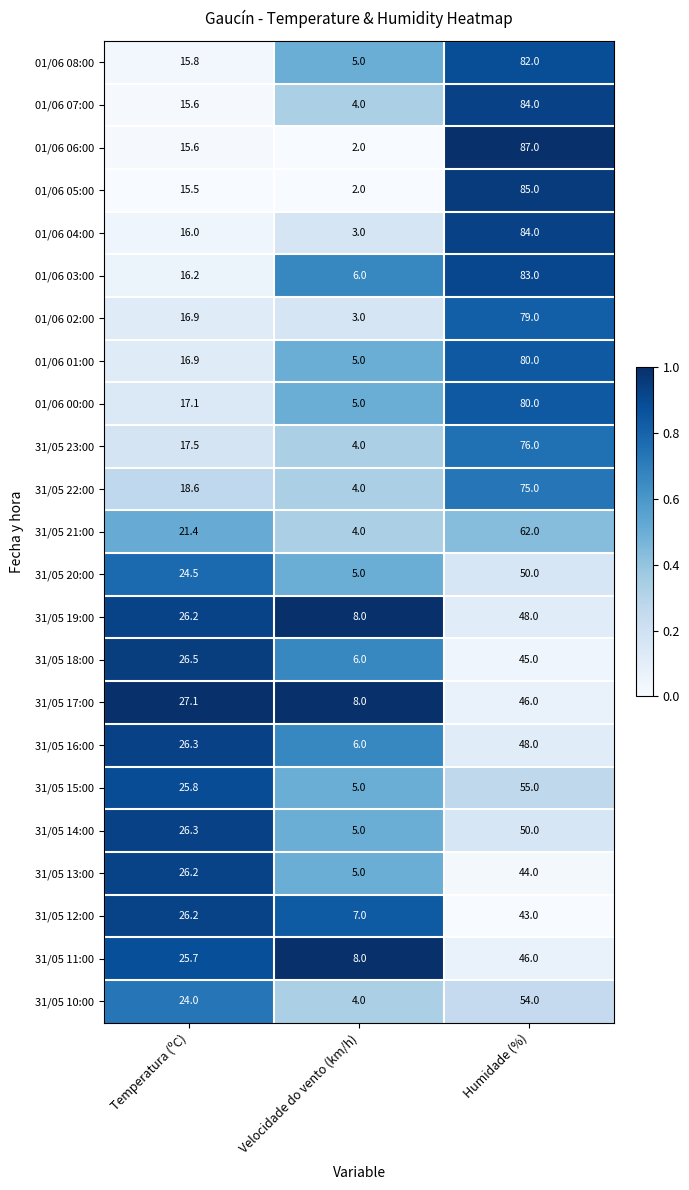

What is the spread (max minus min) of values at Temperatura (ºC)?

11.6